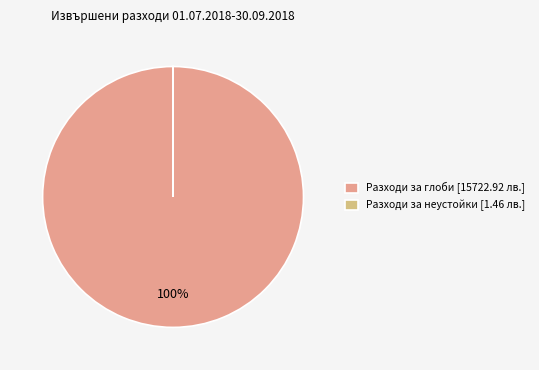

What is the majority slice?

Разходи за глоби [15722.92 лв.]